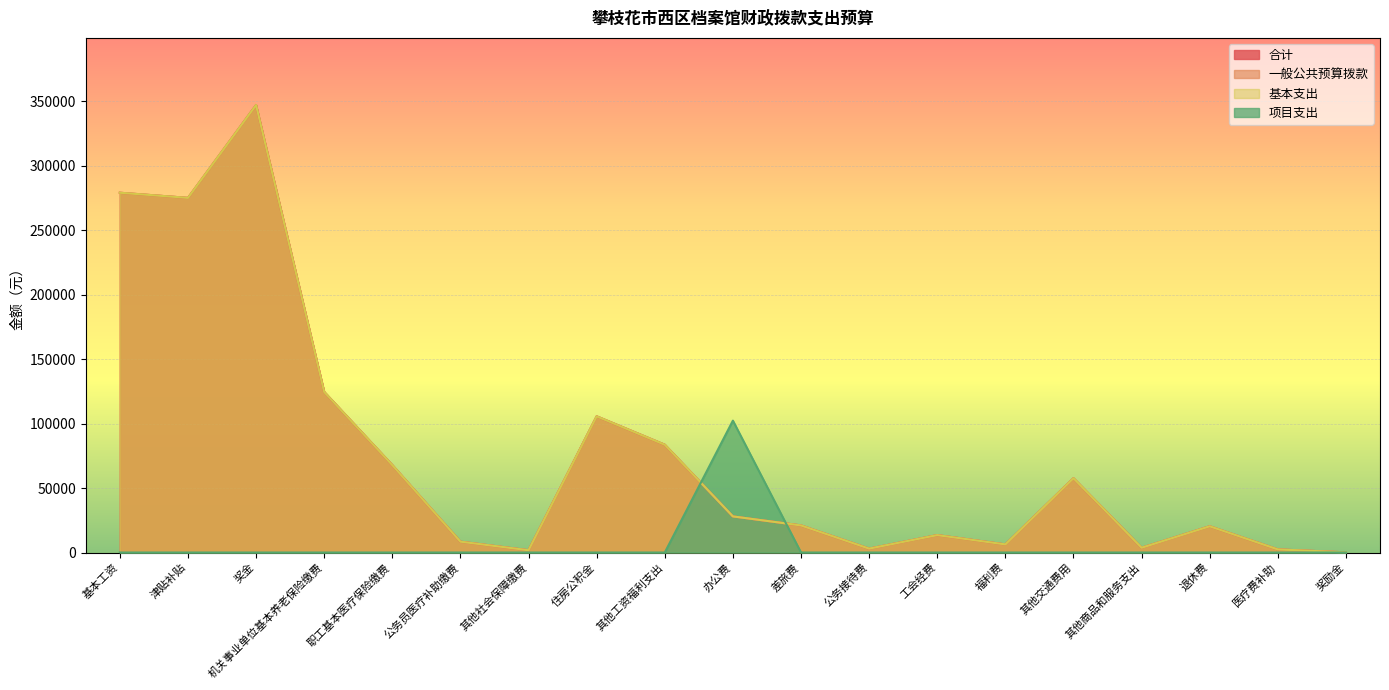

True or false: 合计 has more than 2 points higher than both neighbors.

True